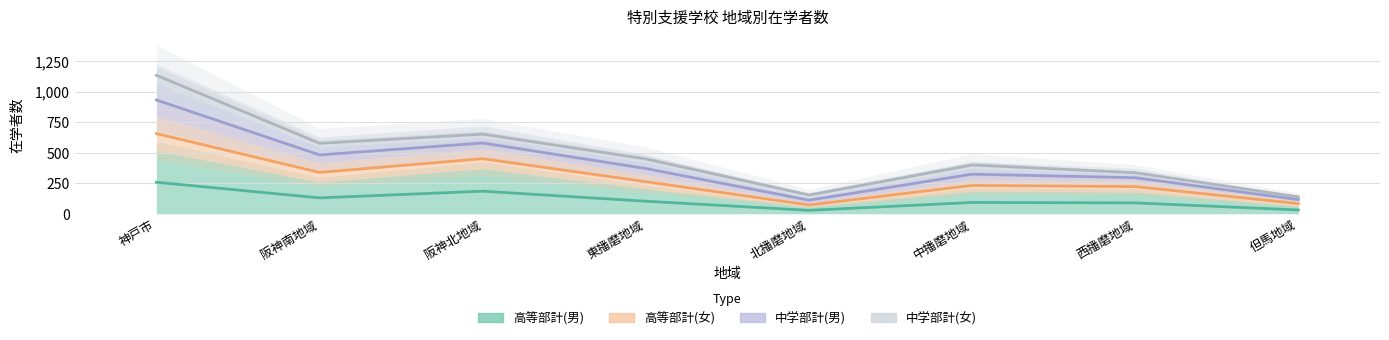

What is the greatest value displayed?

1135.5